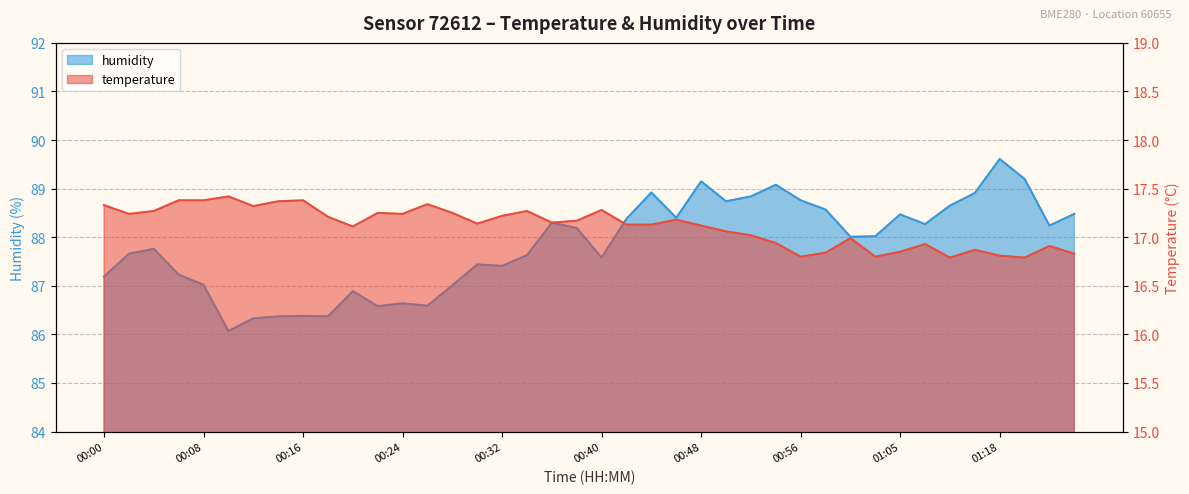

Reading right to left, transcribe all the data shown in this chart.

temperature: 16.8	16.9	16.8	16.8	16.9	16.8	16.9	16.9	16.8	17.0	16.8	16.8	16.9	17.0	17.1	17.1	17.2	17.1	17.1	17.3	17.2	17.1	17.3	17.2	17.1	17.2	17.3	17.2	17.2	17.1	17.2	17.4	17.4	17.3	17.4	17.4	17.4	17.3	17.2	17.3
humidity: 88.5	88.2	89.2	89.6	88.9	88.7	88.3	88.5	88.0	88.0	88.6	88.8	89.1	88.8	88.7	89.2	88.4	88.9	88.4	87.6	88.2	88.3	87.6	87.4	87.4	87.0	86.6	86.6	86.6	86.9	86.4	86.4	86.4	86.3	86.1	87.0	87.2	87.8	87.7	87.2